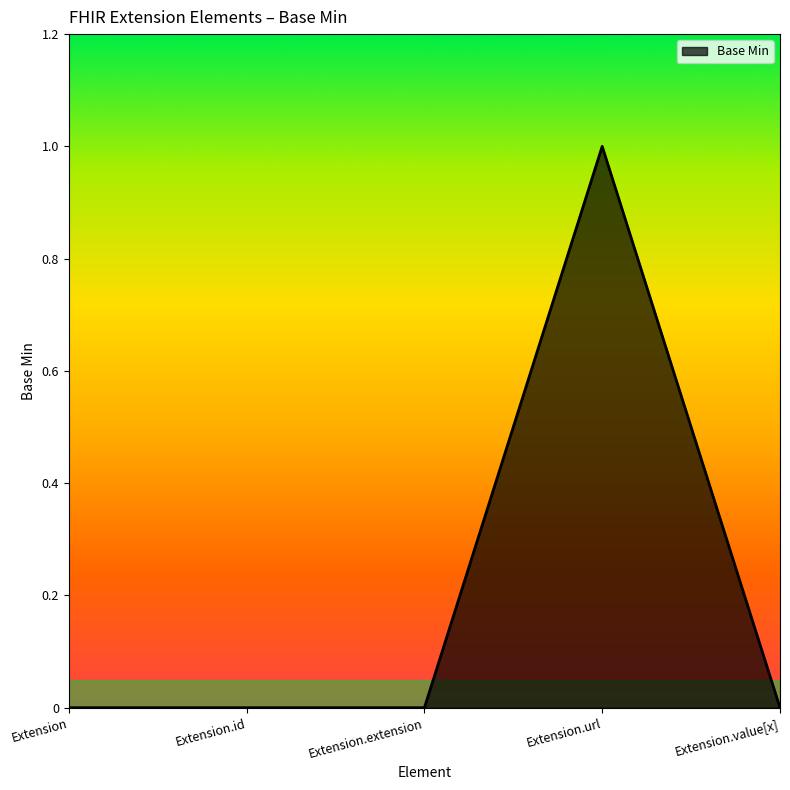

What is the sum of all values?

1